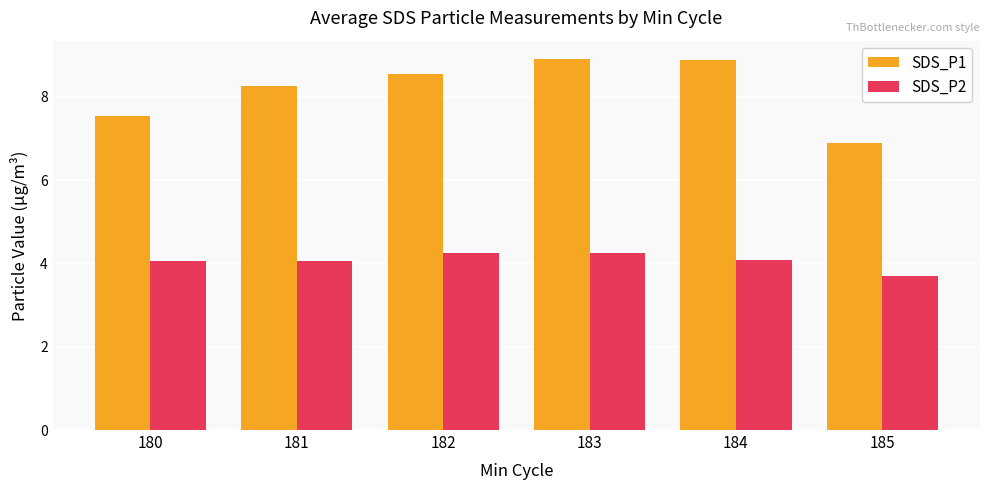

How many values in the SDS_P2 series are below 4?

1